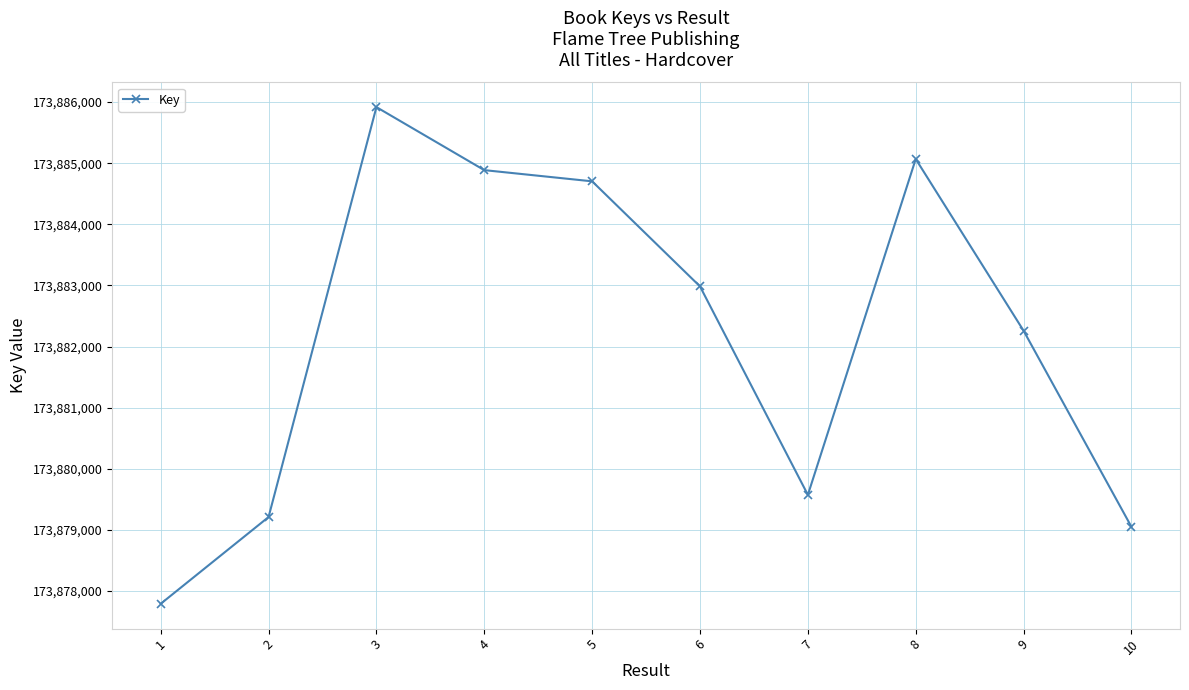

What is the difference between the second highest and minimum values?

7275